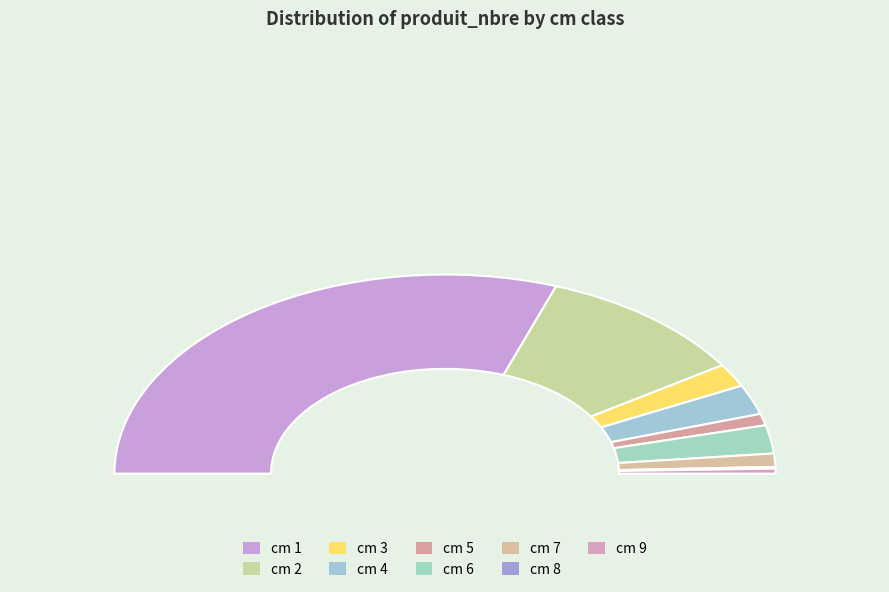

Rank the categories by value from highest to lowest.

1, 2, 4, 6, 3, 7, 5, 9, 8